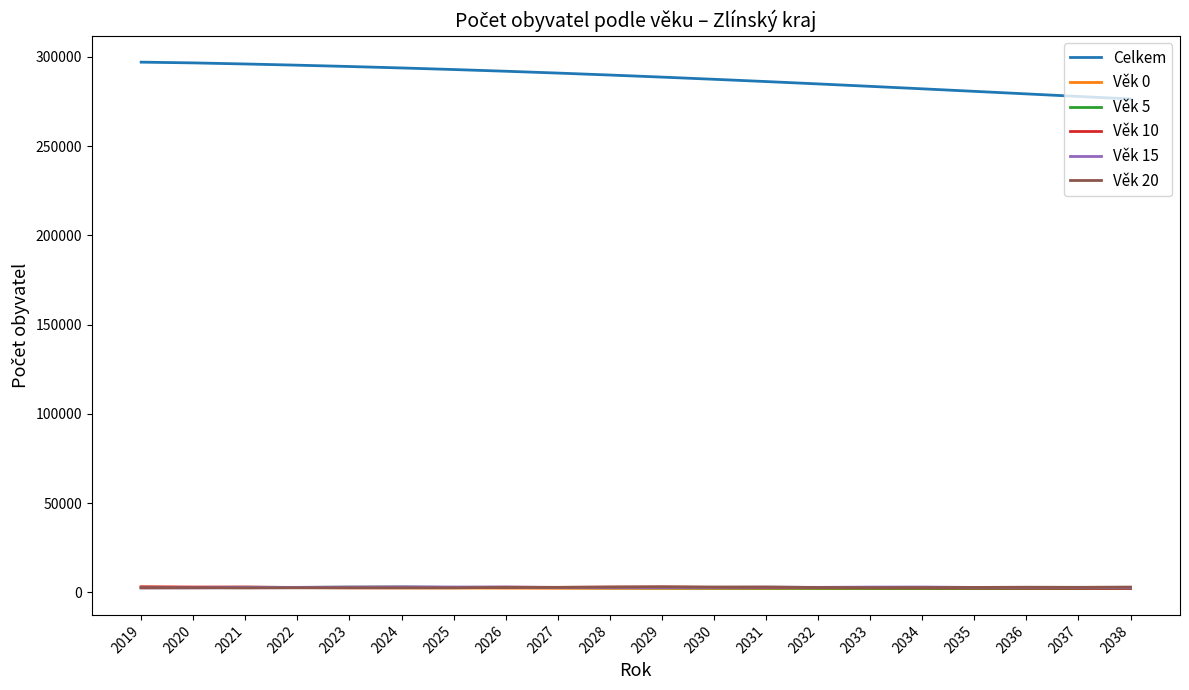

What is the maximum value for Věk 20?

3160